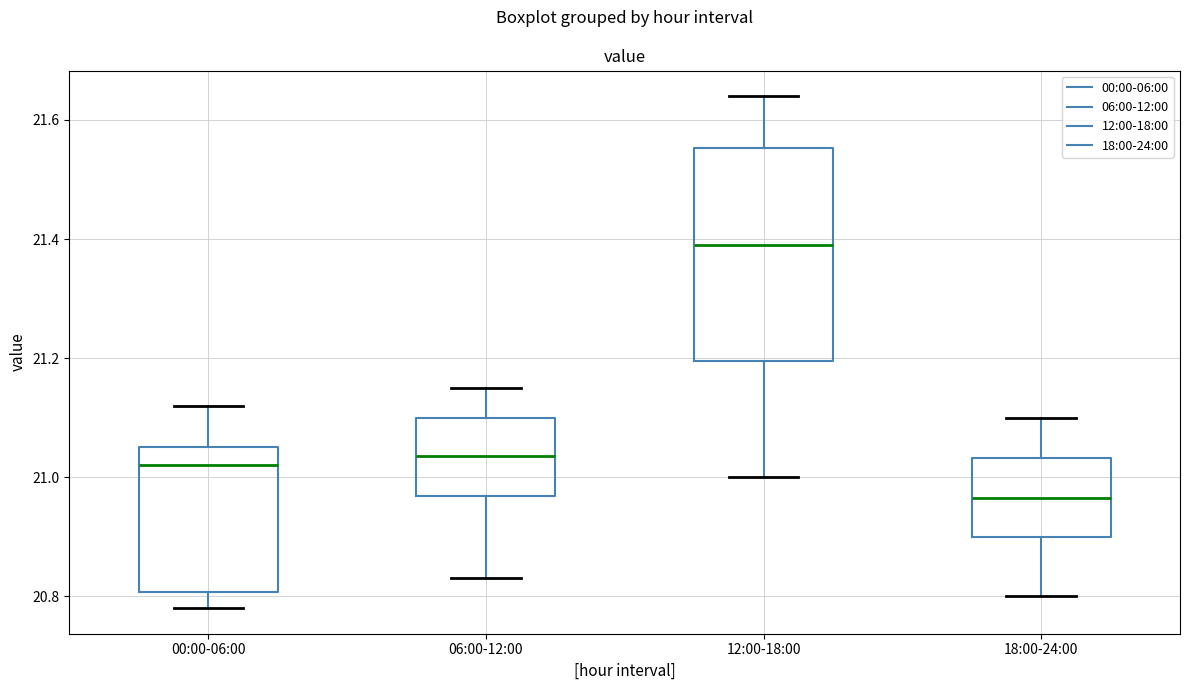

Reading left to right, transcribe this box plot: for each box, give where its median line is, the range the box spans, and where its two whiskers end, as read against the y-axis. The values are not printed on the chart, so give them approximately, as read against the axis.

00:00-06:00: median 21.02, box 20.80 to 21.06, whiskers 20.78 to 21.12
06:00-12:00: median 21.04, box 20.96 to 21.10, whiskers 20.84 to 21.16
12:00-18:00: median 21.40, box 21.20 to 21.56, whiskers 21.00 to 21.64
18:00-24:00: median 20.96, box 20.90 to 21.04, whiskers 20.80 to 21.10